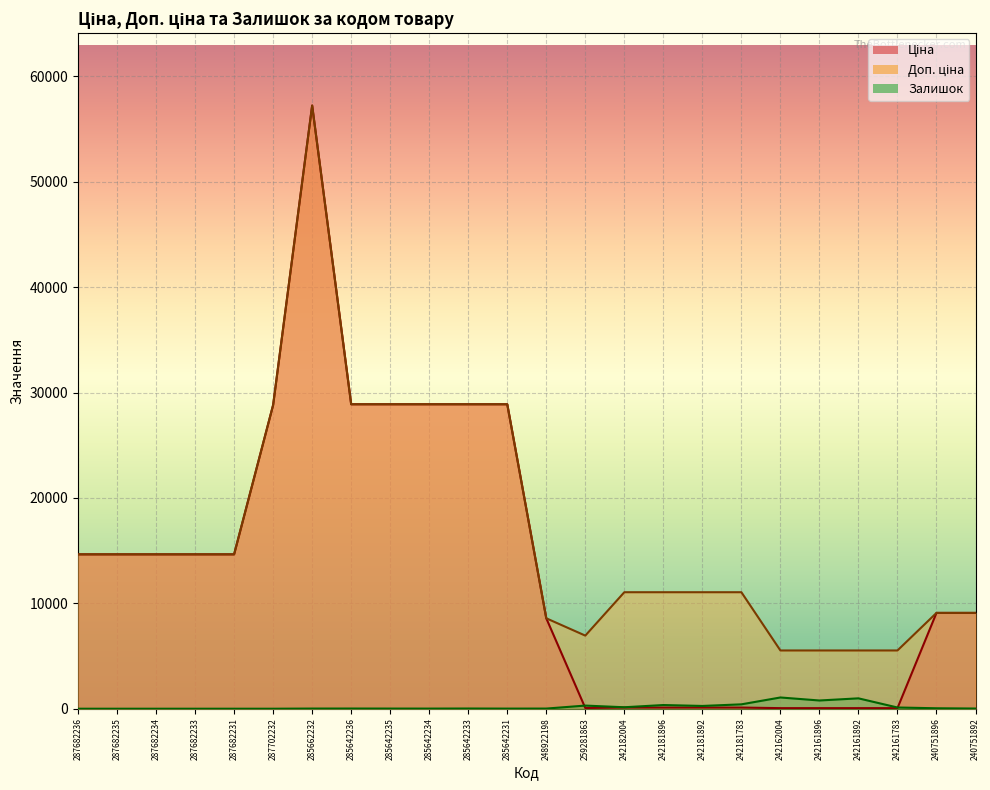

Reading right to left, what are all the values shown in this chart?

Ціна: 9092.0	9092.0	55.3	55.3	55.3	55.3	110.5	110.5	110.5	110.5	69.4	8581.1	28890.3	28890.3	28890.3	28890.3	28890.3	57235.5	28821.8	14649.6	14649.6	14649.6	14649.6	14649.6
Доп. ціна: 9092.0	9092.0	5528.0	5528.0	5528.0	5528.0	11055.0	11055.0	11055.0	11055.0	6938.0	8581.1	28890.3	28890.3	28890.3	28890.3	28890.3	57235.5	28821.8	14649.6	14649.6	14649.6	14649.6	14649.6
Залишок: 18.0	43.0	116.0	985.0	781.0	1067.0	416.0	263.0	350.0	139.0	298.0	14.0	11.0	19.0	12.0	14.0	17.0	15.0	0.0	1.0	0.0	0.0	0.0	0.0